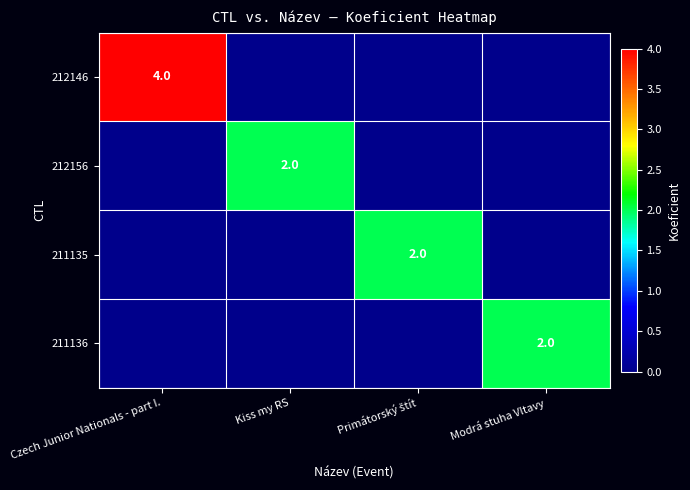

The value of 212156 at Kiss my RS is 1. True or false?

False